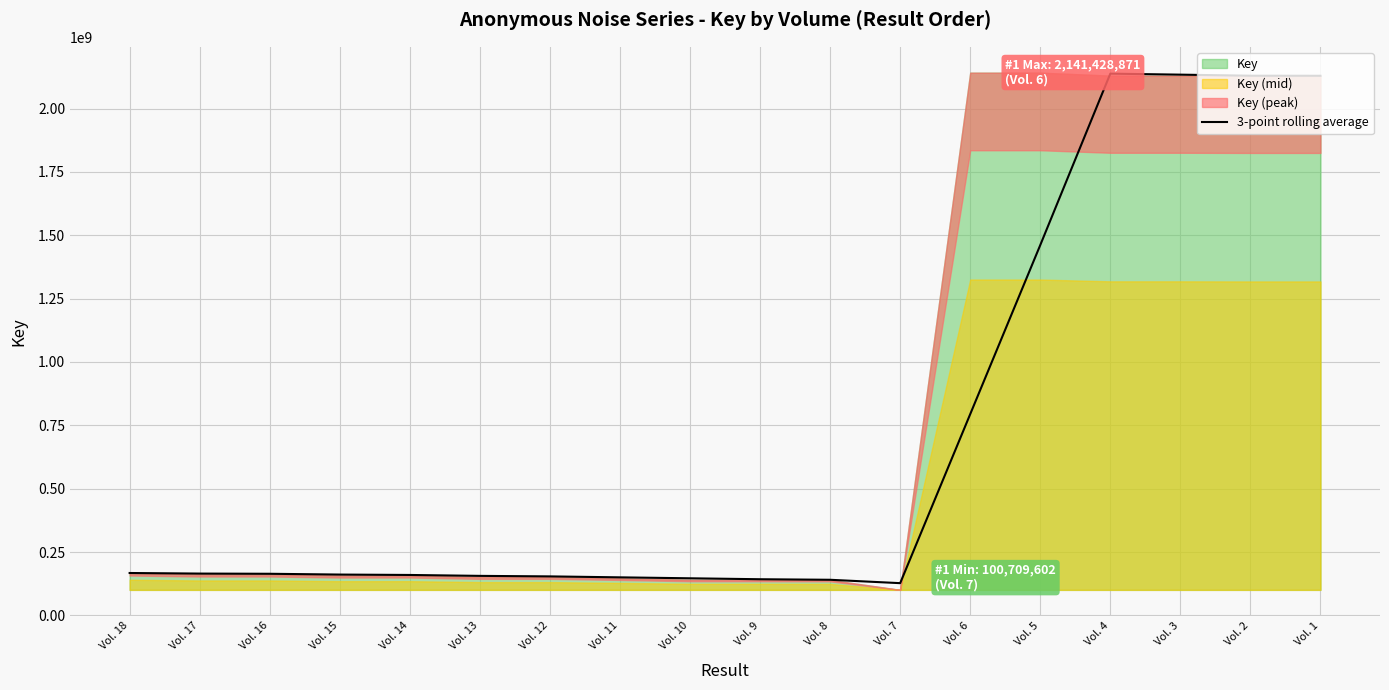

List the labels in order of value, largest first.

Vol. 4, Vol. 3, Vol. 2, Vol. 1, Vol. 5, Vol. 6, Vol. 18, Vol. 17, Vol. 16, Vol. 15, Vol. 14, Vol. 13, Vol. 12, Vol. 11, Vol. 10, Vol. 9, Vol. 8, Vol. 7